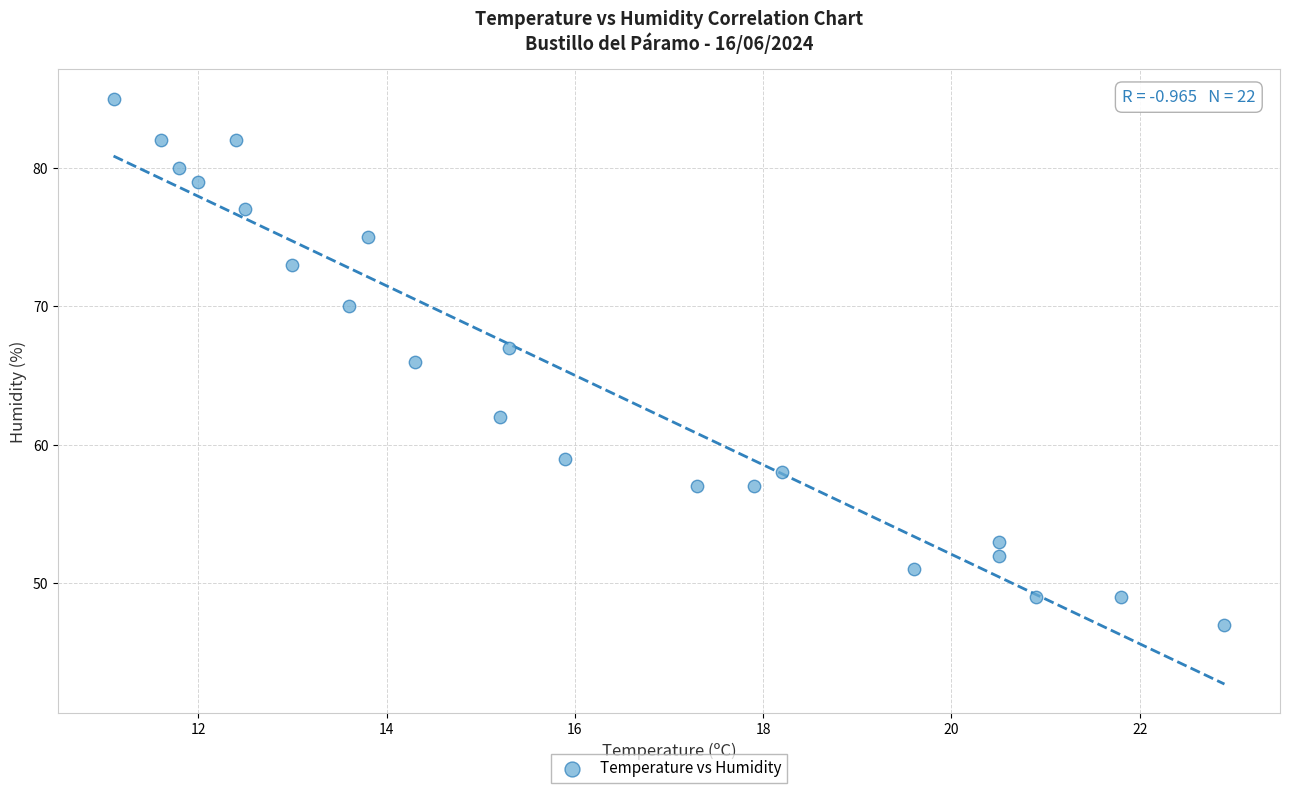

Count the number of points in this scatter plot.

22